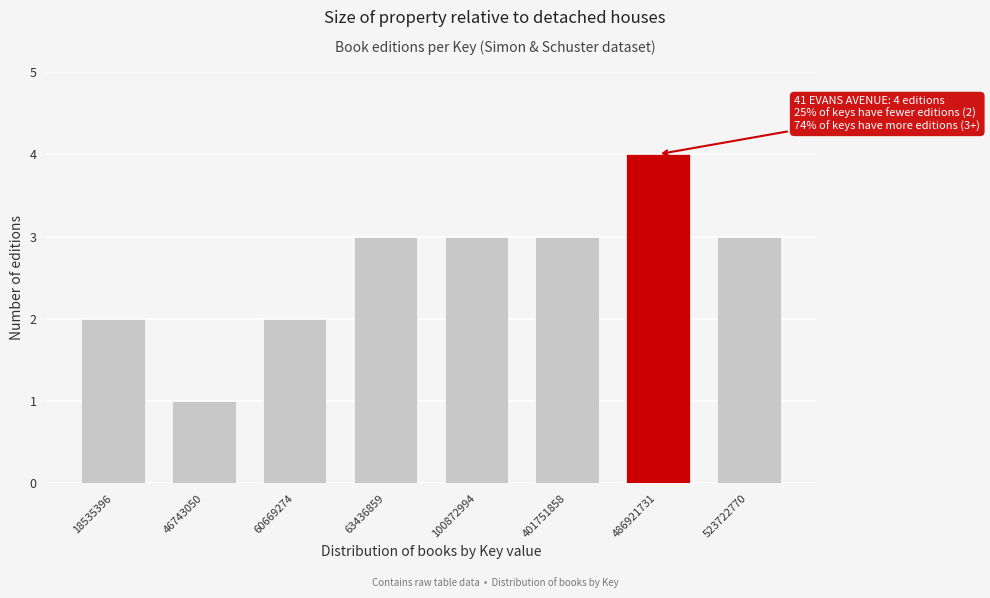

Reading right to left, what are all the values shown in this chart?

523722770=3	486921731=4	401751858=3	100872994=3	63436859=3	60669274=2	46743050=1	18535396=2